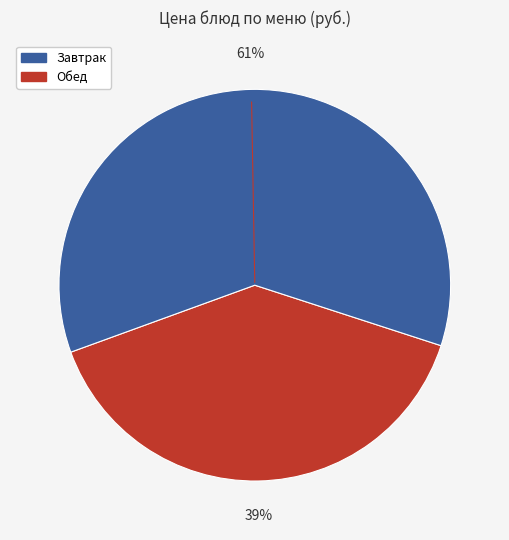

To the nearest percent, what is the average slice percentage?

50%